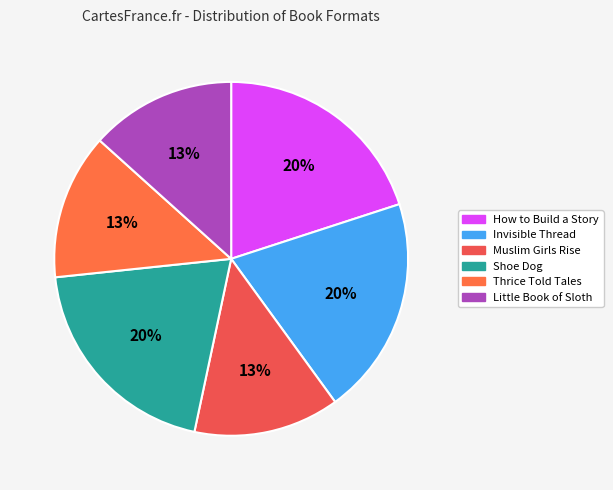

What percentage is the Little Book of Sloth slice, to the nearest percent?

13%